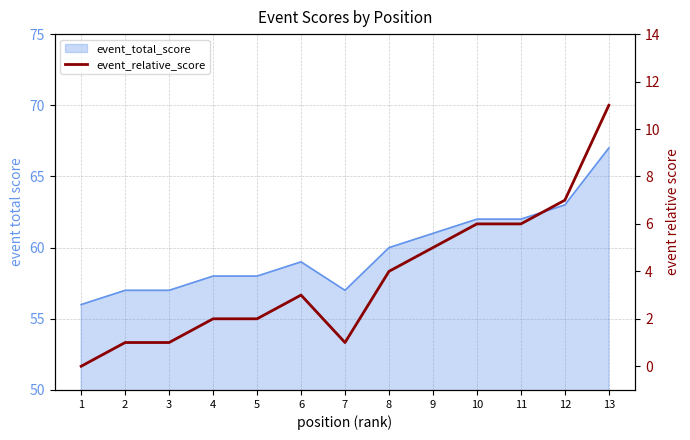

The chart shows a value of 11 at 12. True or false?

False